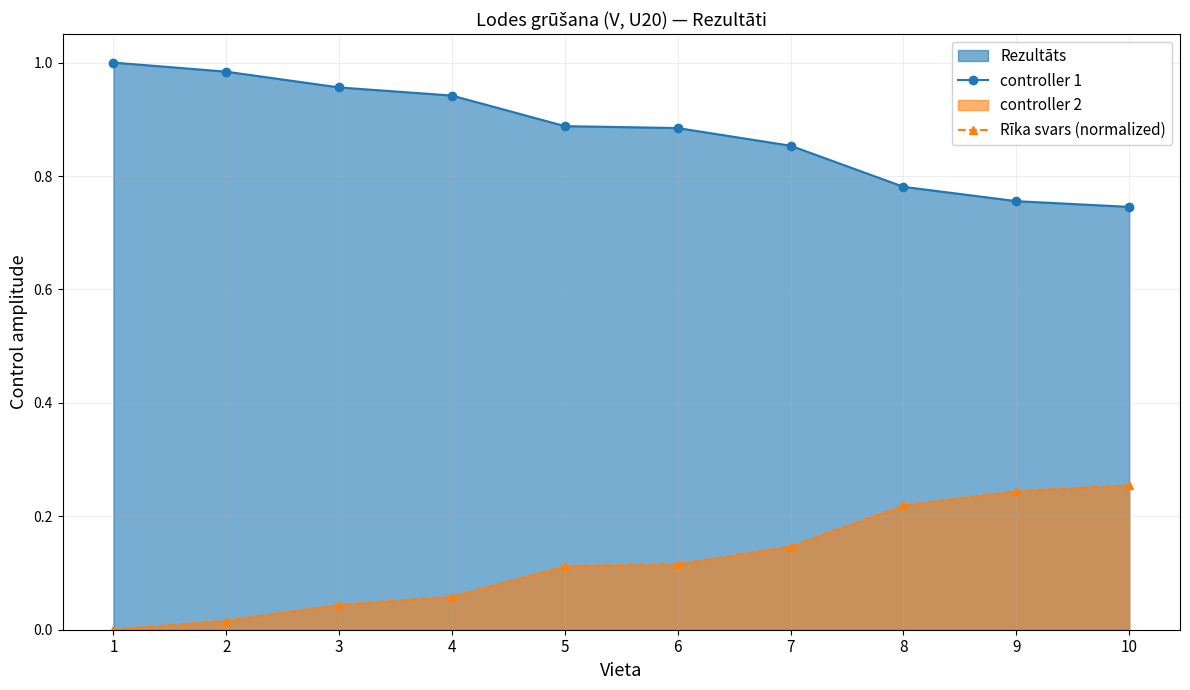

Reading right to left, list all the values displayed in this chart.

controller 1: 0.7	0.8	0.8	0.9	0.9	0.9	0.9	1.0	1.0	1.0
Rīka svars (normalized): 0.3	0.2	0.2	0.1	0.1	0.1	0.1	0.0	0.0	0.0